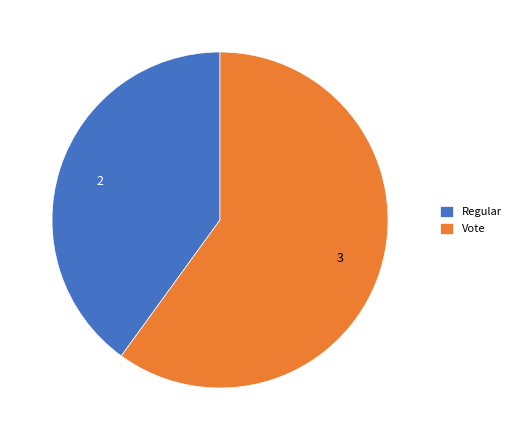

Rank the categories by value from lowest to highest.

Regular, Vote